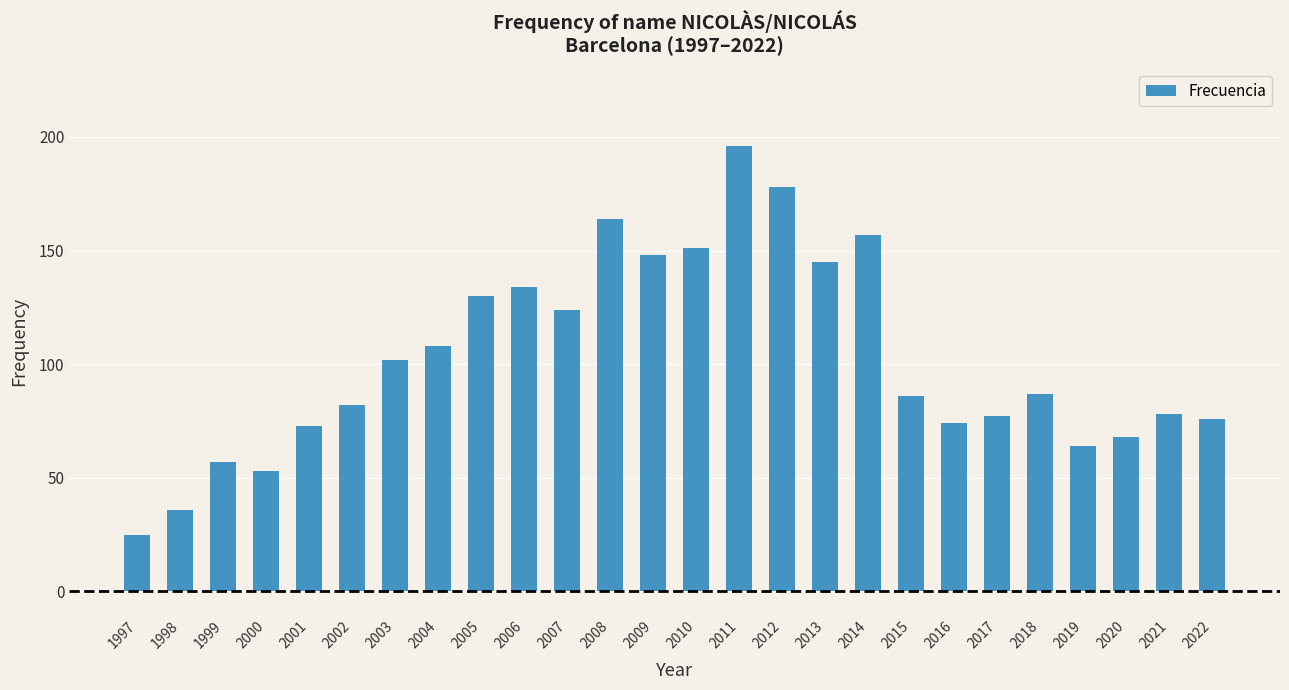

Is it true that the value at 2007 is 124?

True